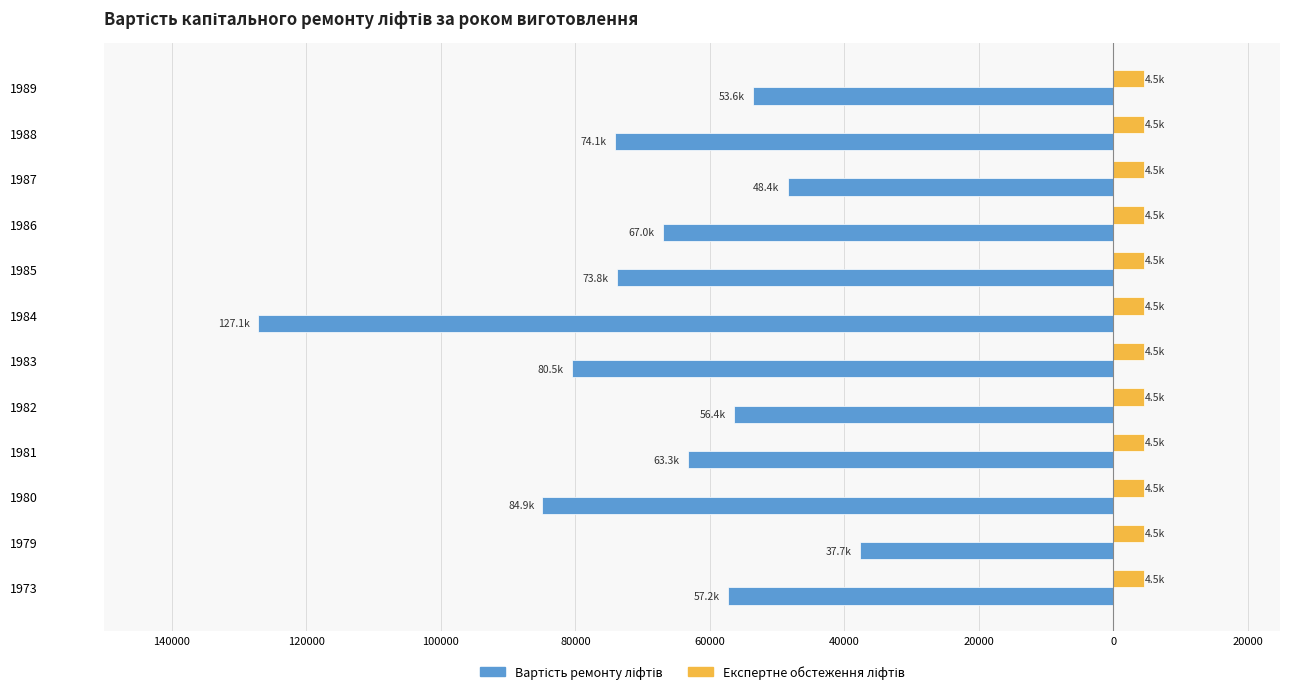

Rank the series by their maximum value, from highest to lowest.

Експертне обстеження ліфтів, Вартість ремонту ліфтів